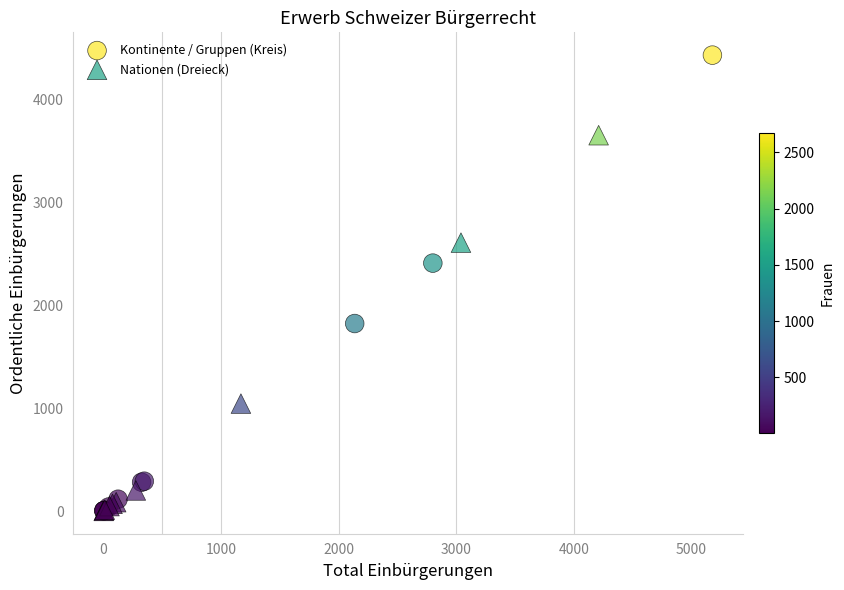

Which series contains the highest Y value?

Kontinente / Gruppen (Kreis)